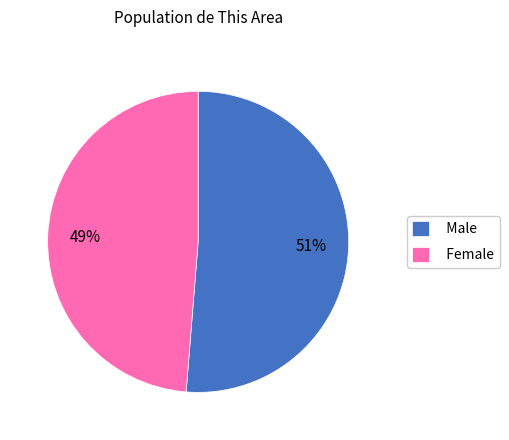

Approximately how many times larger is the value at Female compared to Male?

1.0